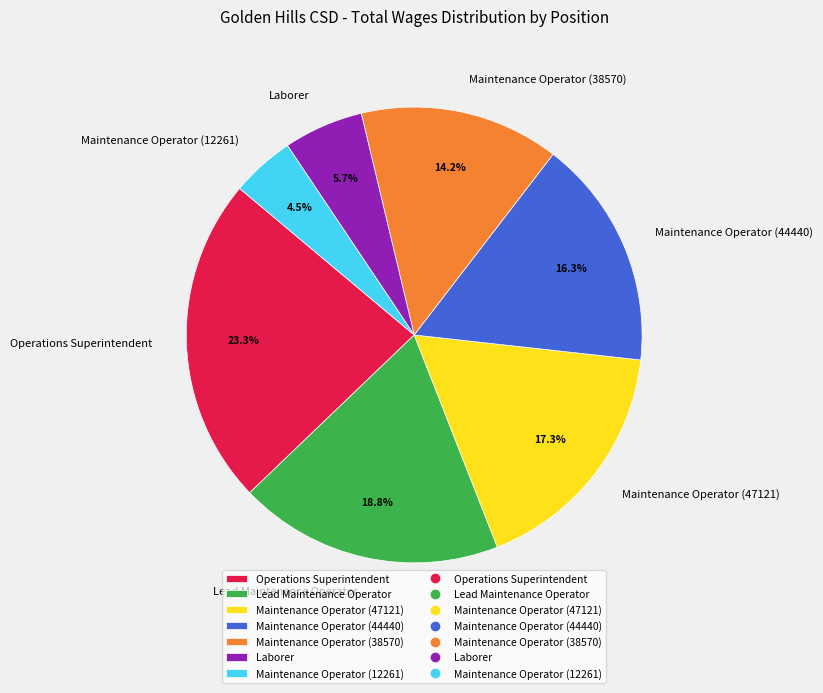

To the nearest percent, what is the average slice percentage?

14%